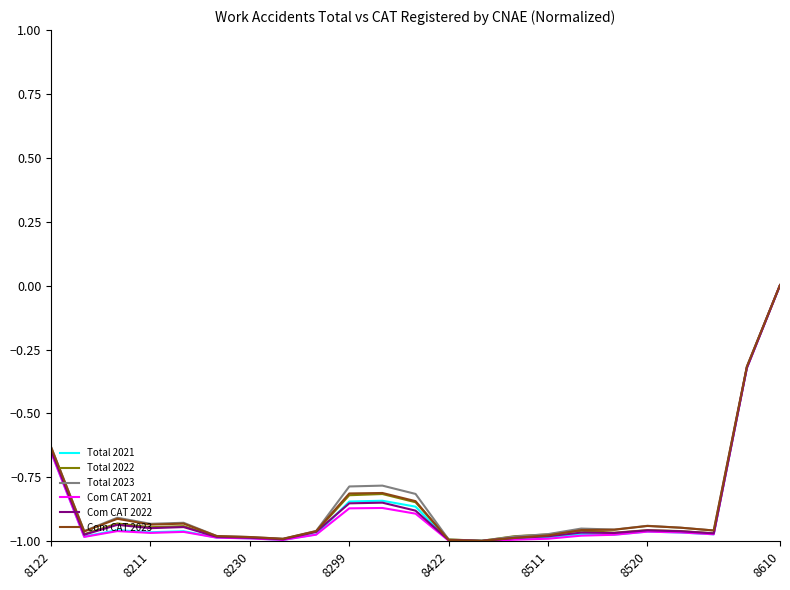

Which series has the widest spread of values?

Com CAT 2021